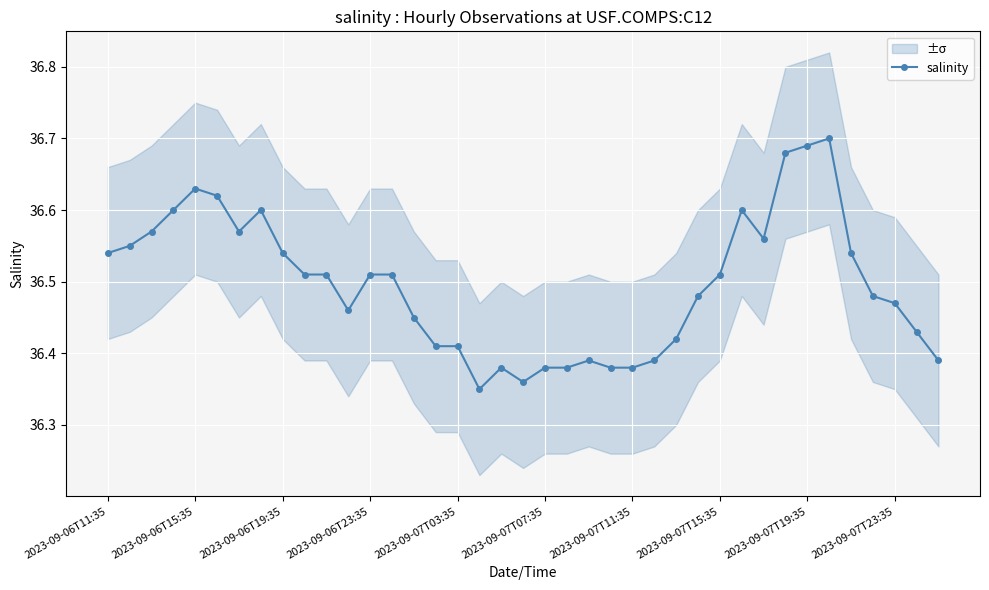

How many values are between 36 and 37?

39